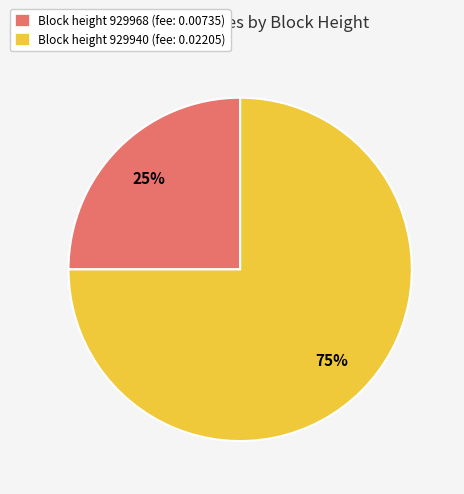

To the nearest percent, what is the average slice percentage?

50%